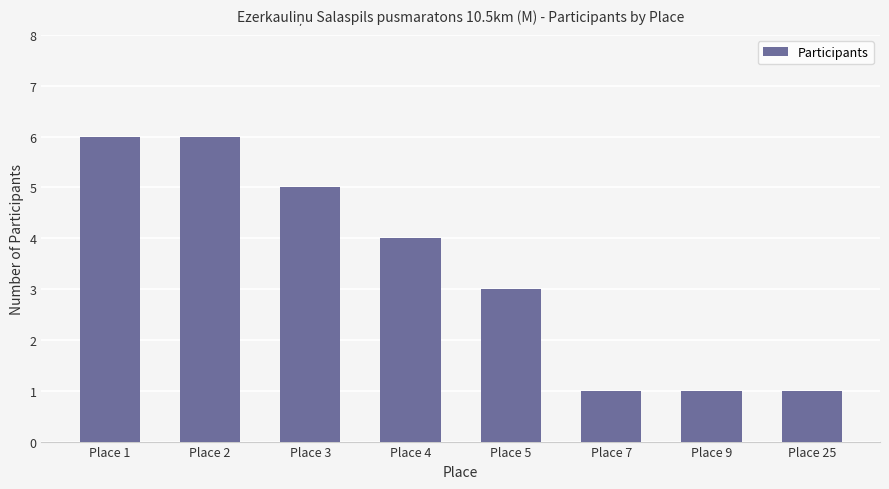

What is the sum of the values at Place 25 and Place 5?

4